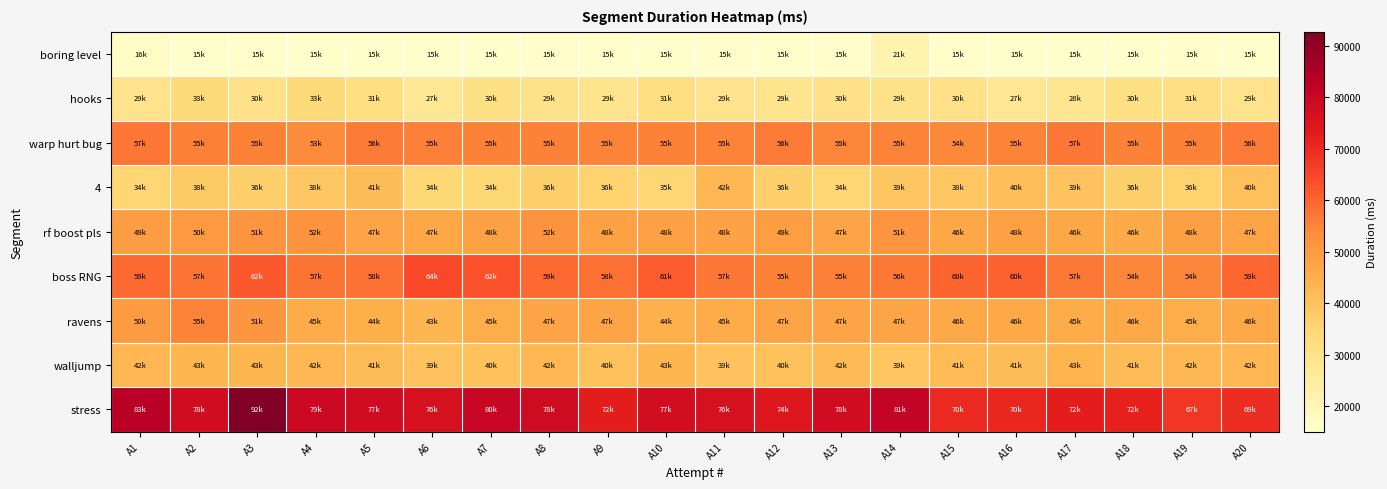

What is the smallest value displayed?

15082